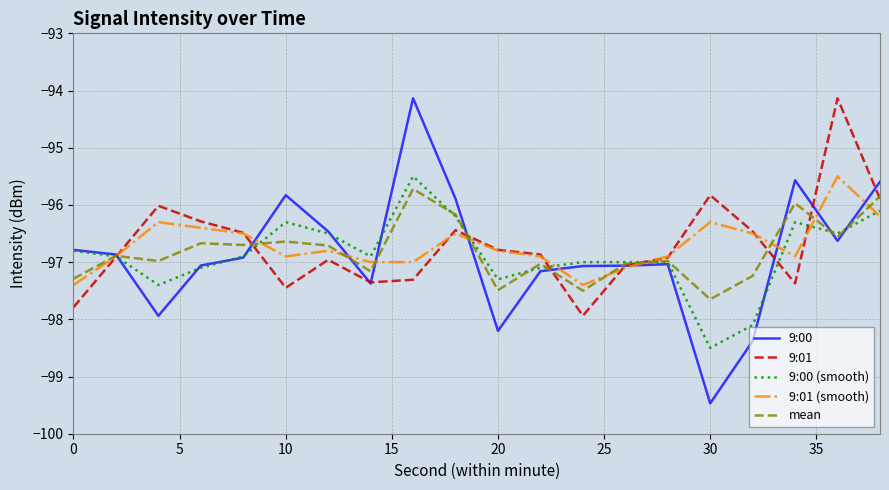

Which series has the widest spread of values?

9:00